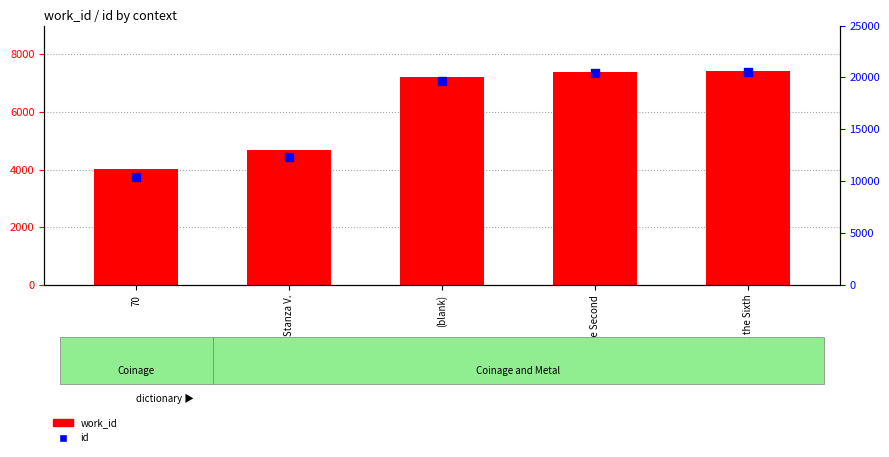

At which category is the sum across all series the highest?

Night the Sixth